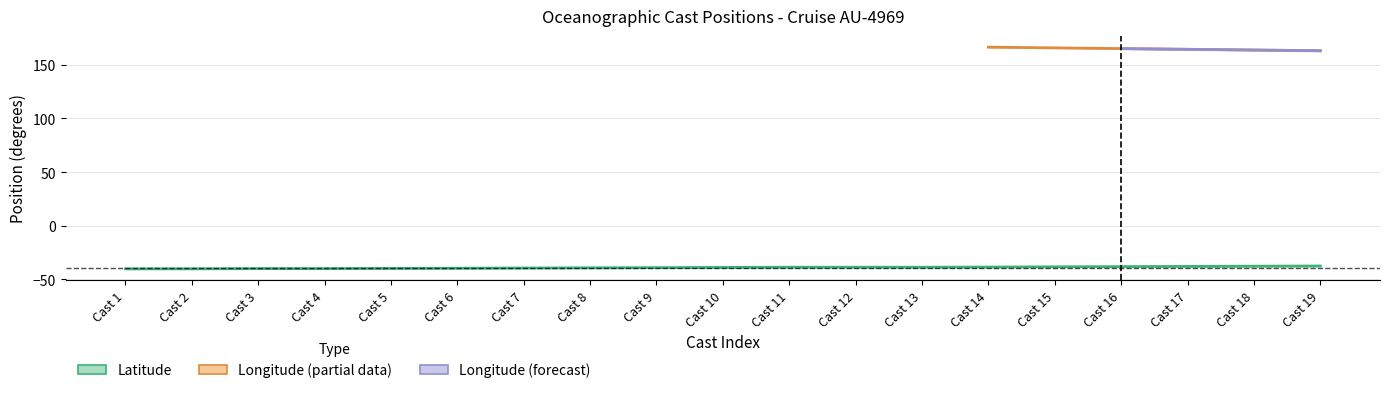

True or false: lon_lower has more than 2 points higher than both neighbors.

False